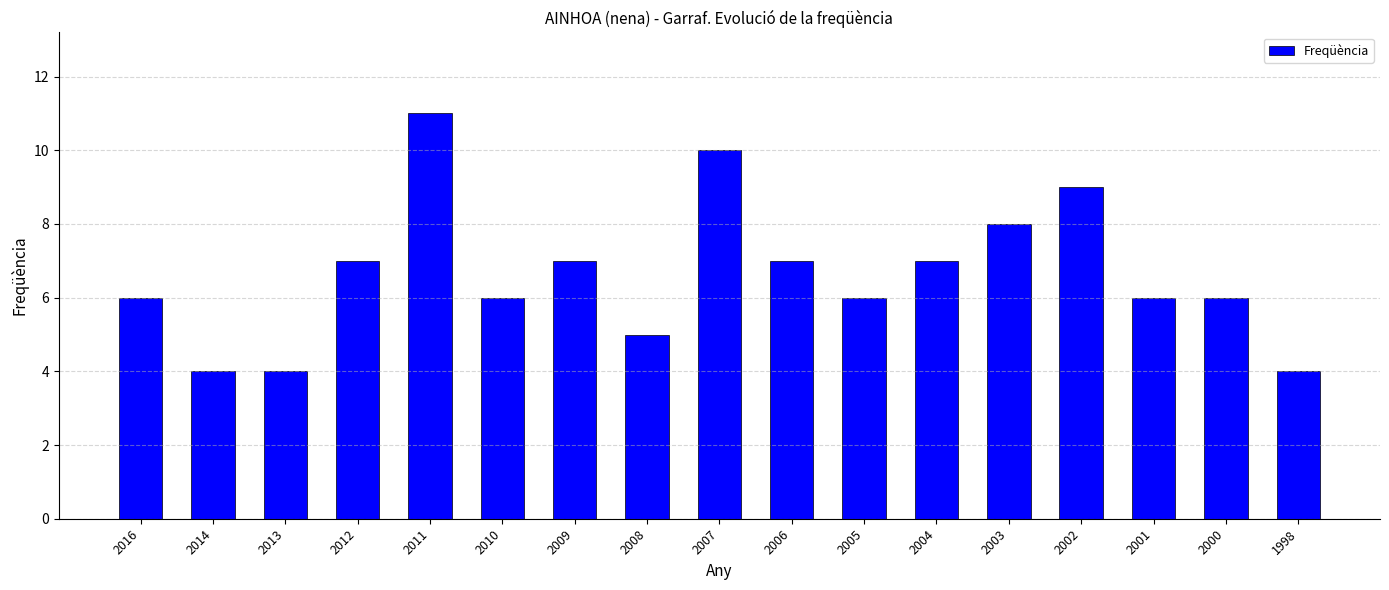

What is the difference between the values at 2002 and 1998?

5